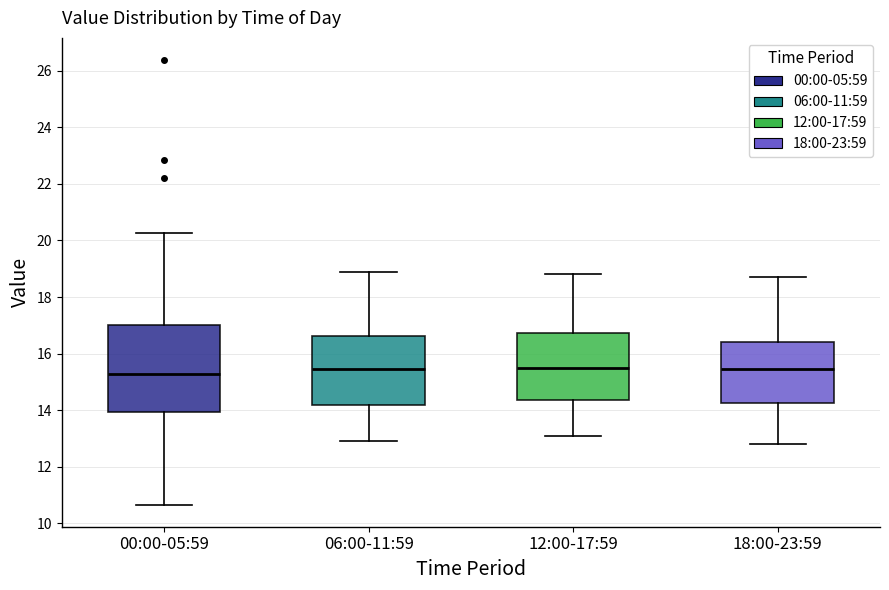

Reading left to right, transcribe this box plot: for each box, give where its median line is, the range the box spans, and where its two whiskers end, as read against the y-axis. The values are not printed on the chart, so give them approximately, as read against the axis.

00:00-05:59: median 15.2, box 14.0 to 17.0, whiskers 10.6 to 20.2
06:00-11:59: median 15.4, box 14.2 to 16.6, whiskers 13.0 to 19.0
12:00-17:59: median 15.6, box 14.4 to 16.8, whiskers 13.2 to 18.8
18:00-23:59: median 15.4, box 14.2 to 16.4, whiskers 12.8 to 18.8